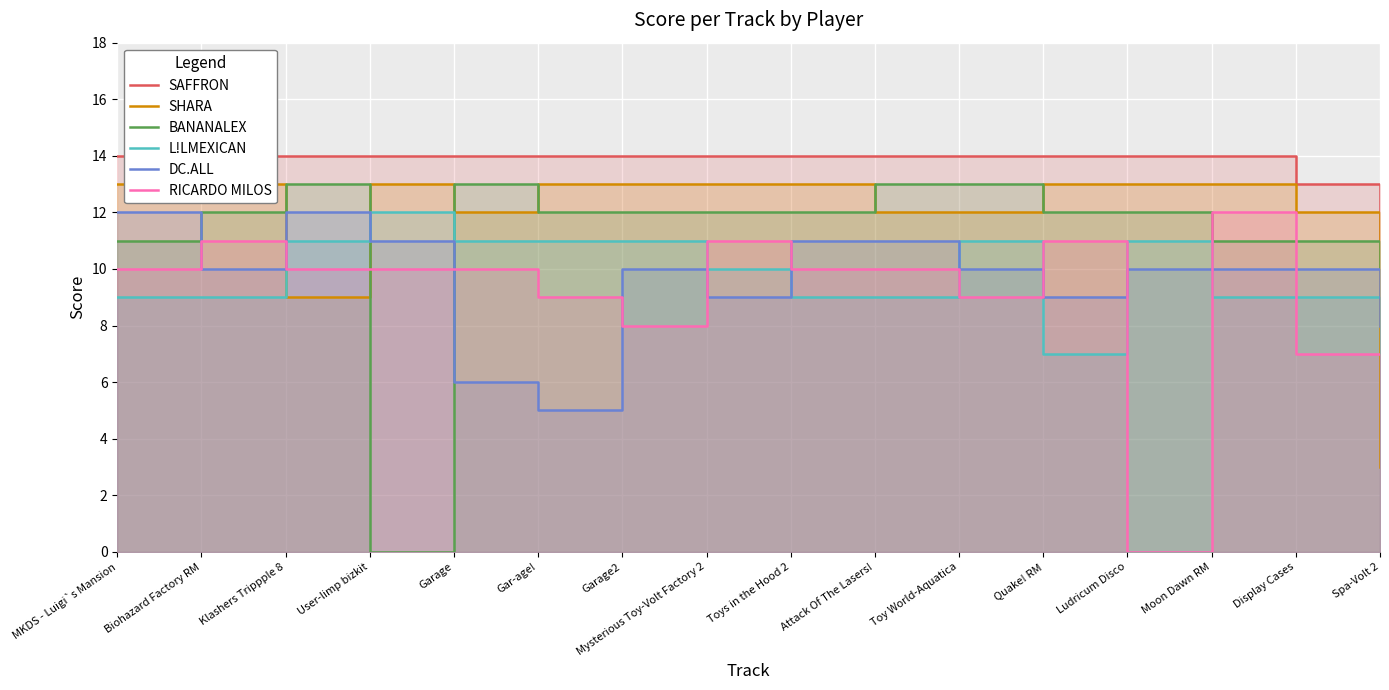

What is the total value across all series at Moon Dawn RM?

69